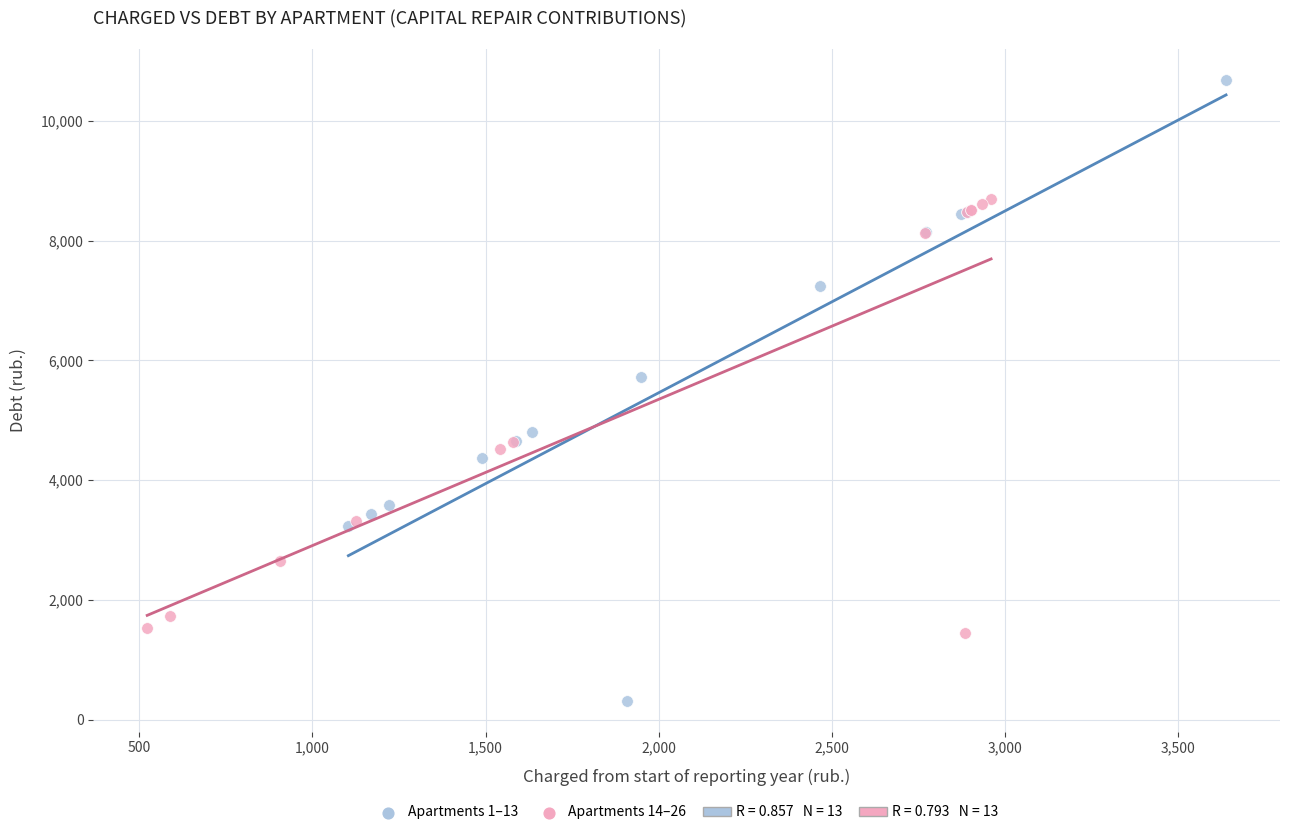

Which series contains the highest Y value?

Apartments 1–13